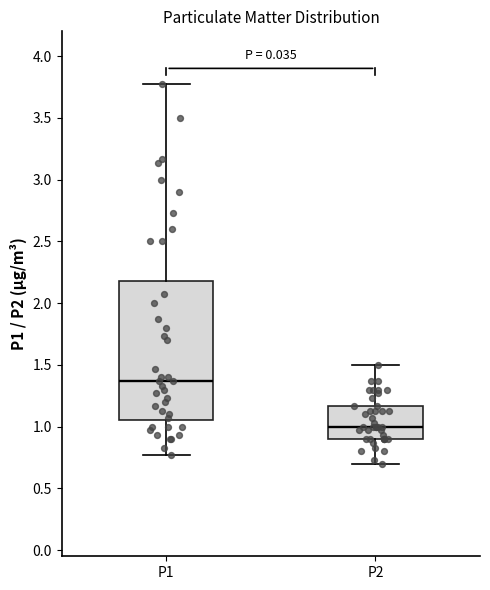

Reading left to right, transcribe this box plot: for each box, give where its median line is, the range the box spans, and where its two whiskers end, as read against the y-axis. The values are not printed on the chart, so give them approximately, as read against the axis.

P1: median 1.35, box 1.05 to 2.20, whiskers 0.75 to 3.75
P2: median 1.00, box 0.90 to 1.15, whiskers 0.70 to 1.50